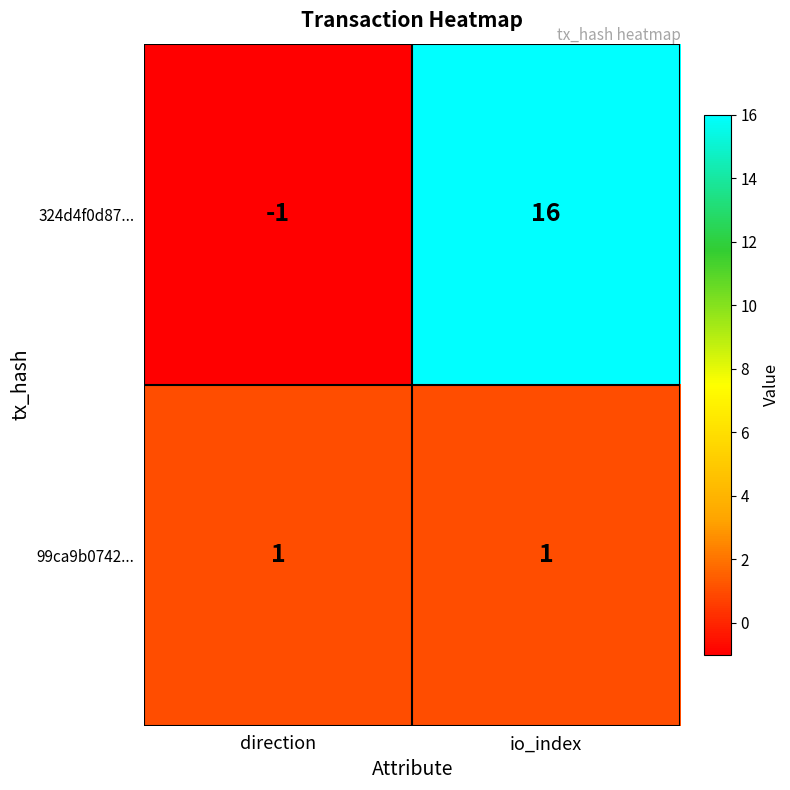

At which category is the sum across all series the highest?

io_index